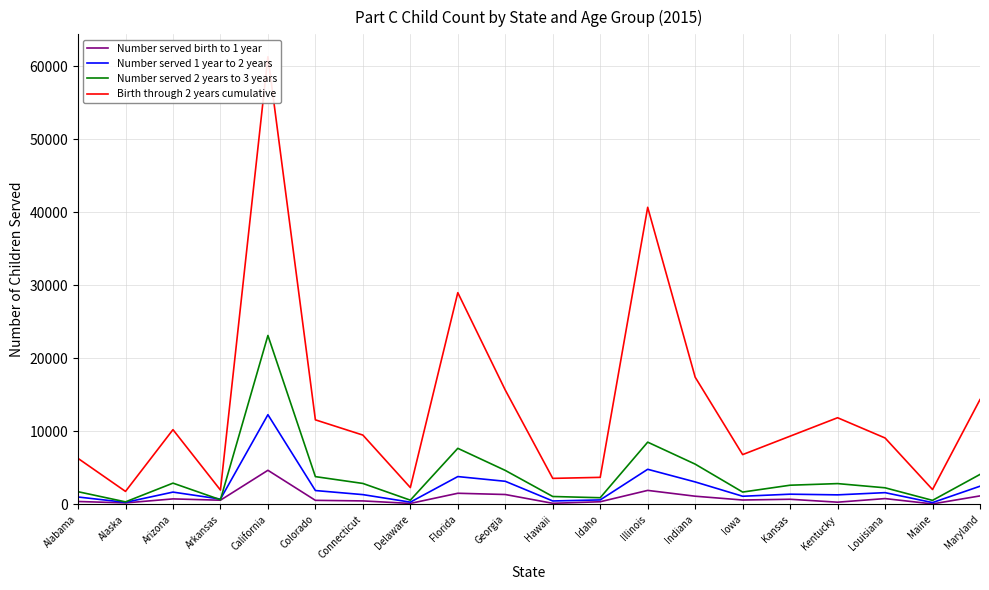

At which category does Number served 1 year to 2 years reach its first local peak?

Arizona